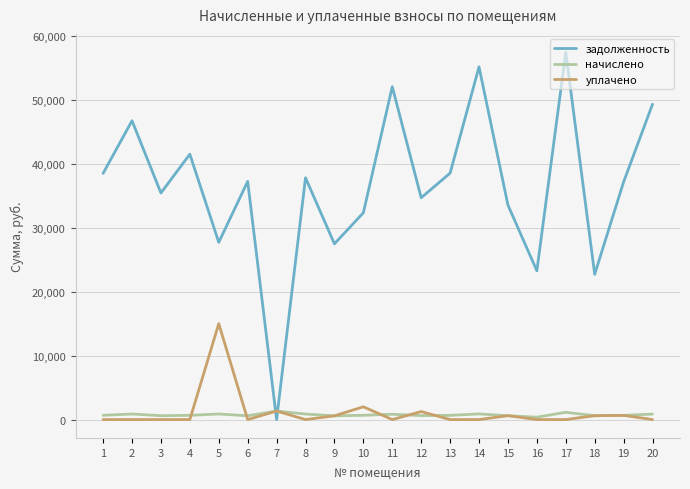

List the series in order of their peak value, highest first.

задолженность, уплачено, начислено